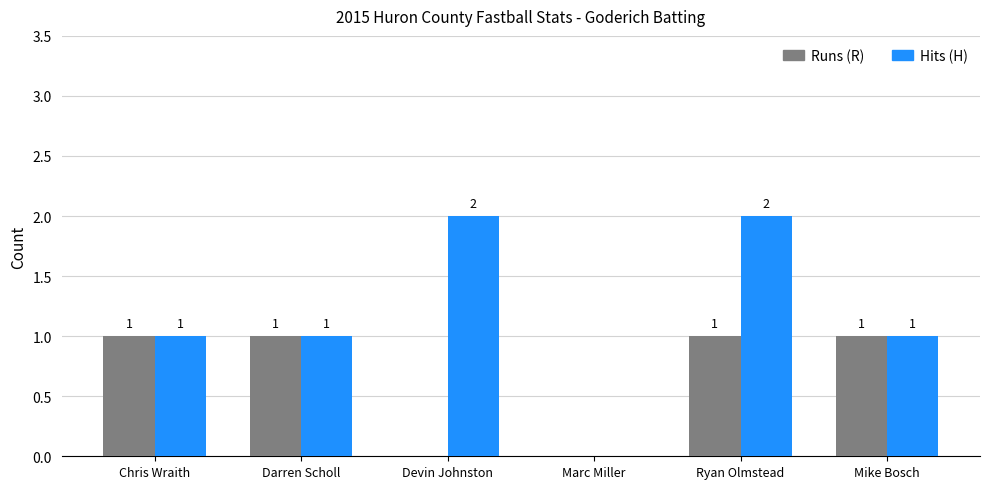

Which series has the largest total across all categories?

Hits (H)